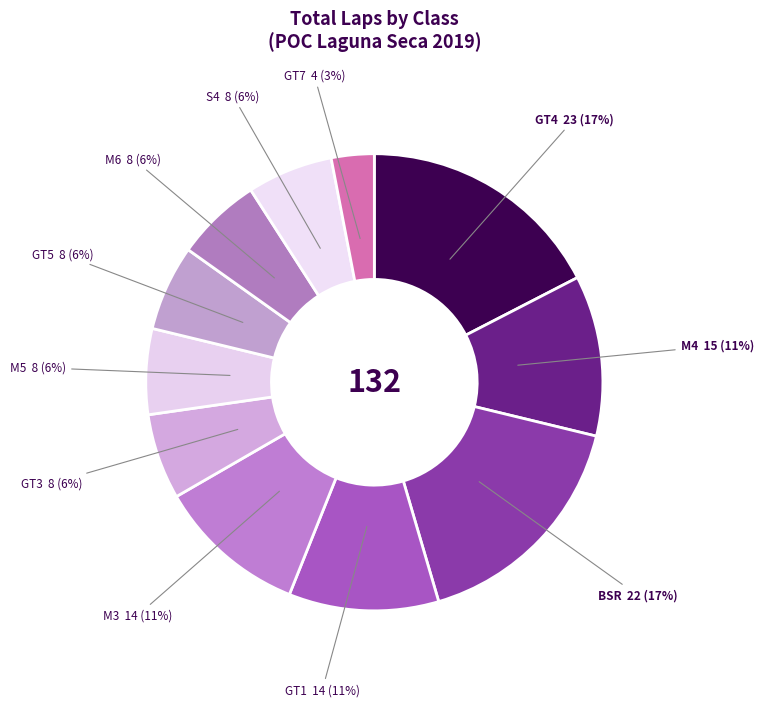

How many slices are in this pie chart?

11